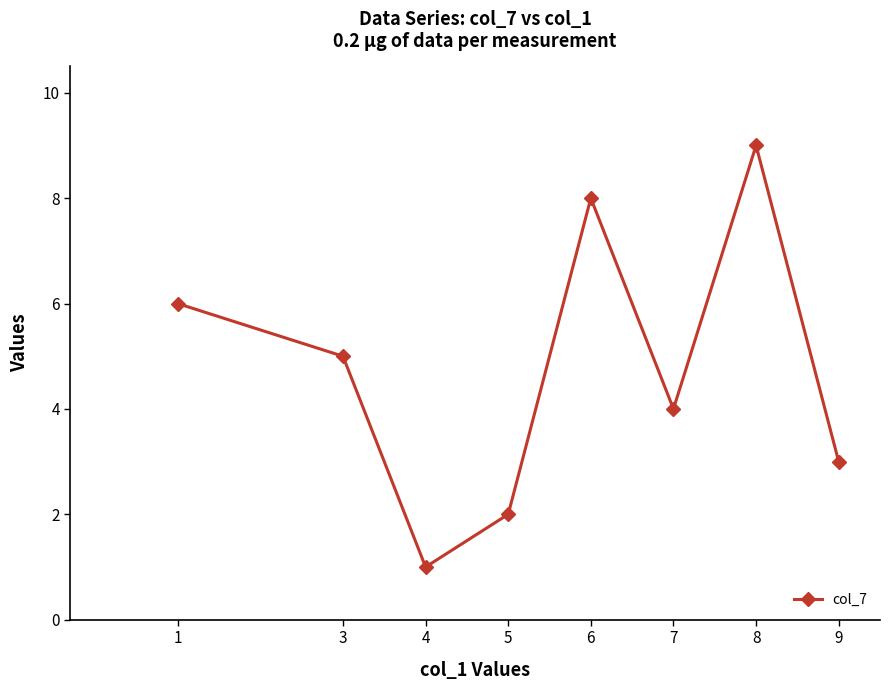

The chart shows a value of 2 at 9. True or false?

False